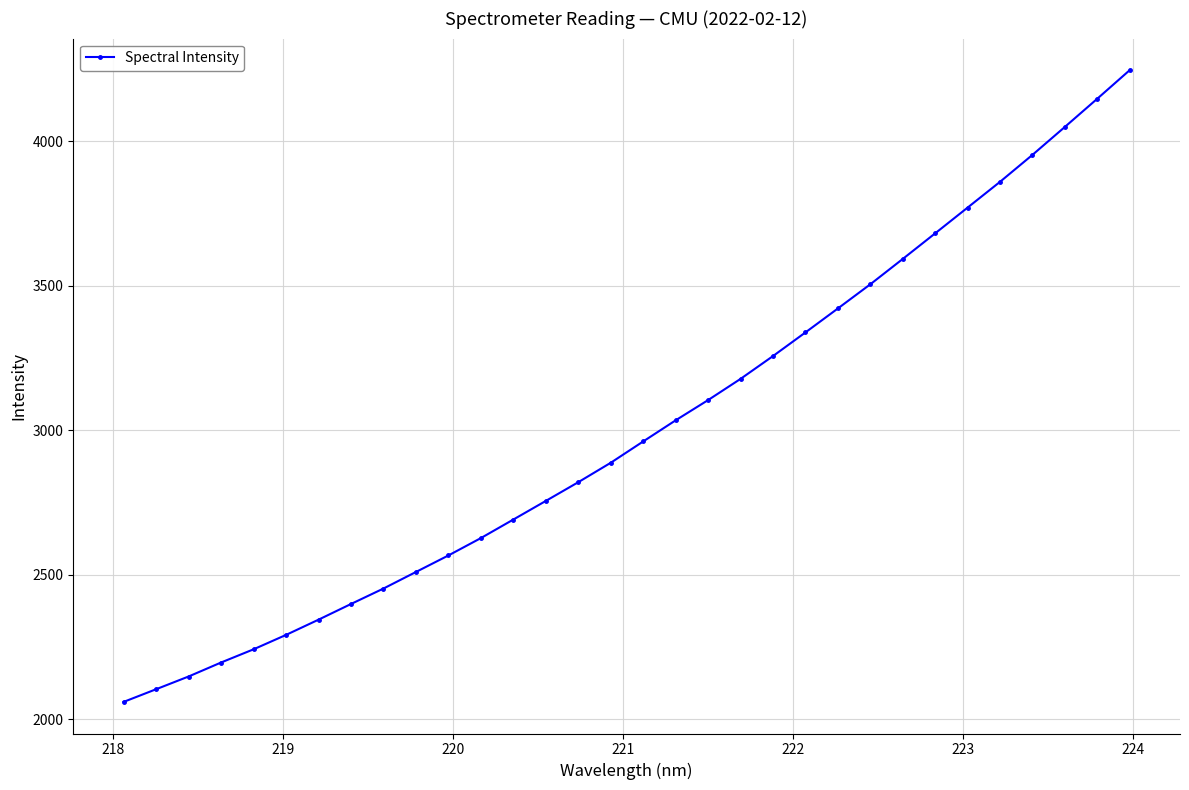

What is the difference between the maximum and minimum values?

2186.3